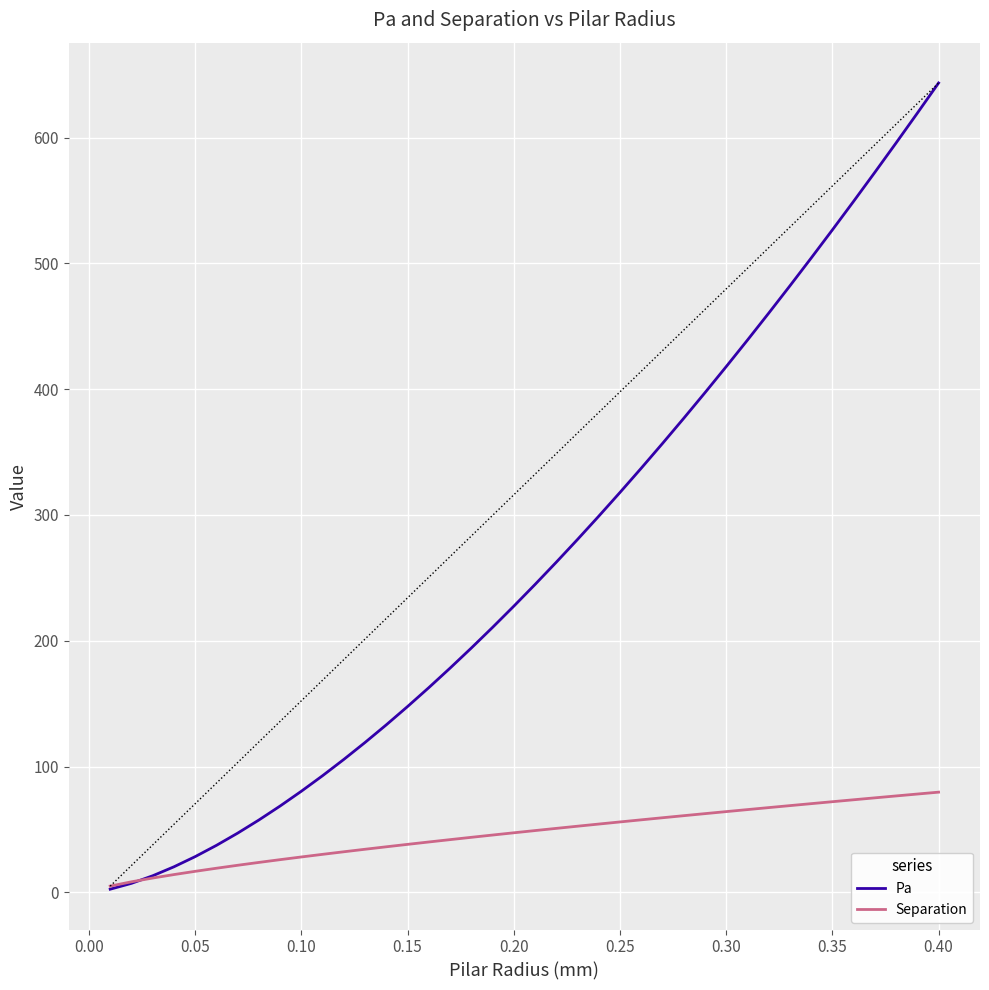

What are all the series names shown in the legend?

Pa, Separation